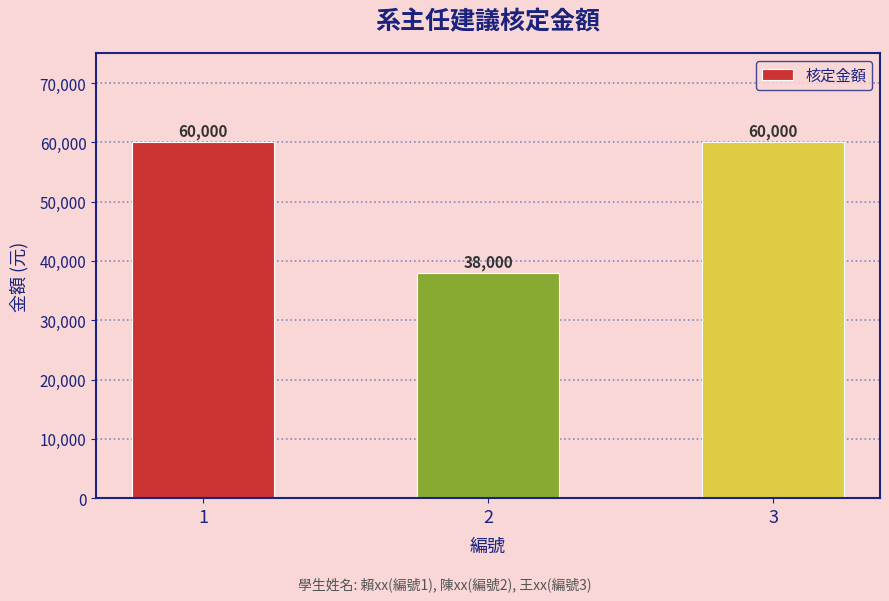

What is the smallest value displayed?

38000